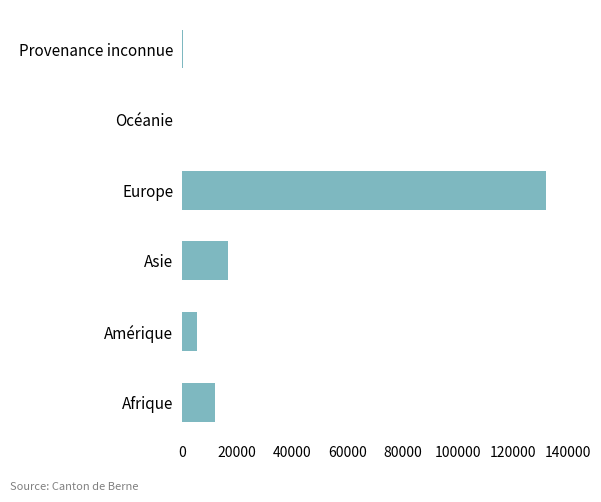

At which category does the chart reach its peak across all series?

Europe